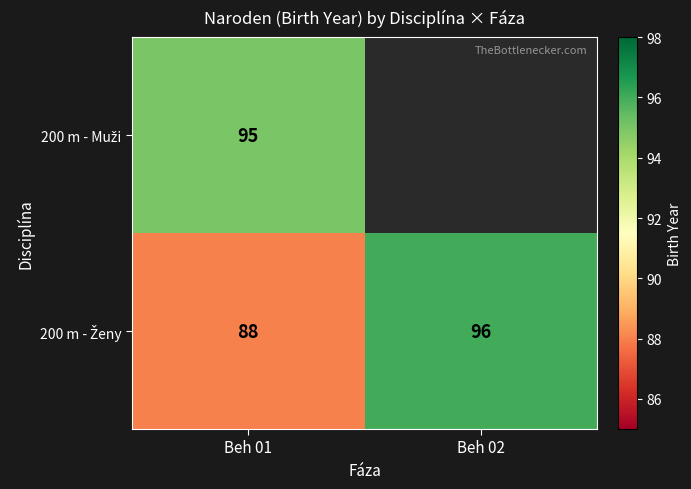

Which category has the highest value across all series?

Beh 02